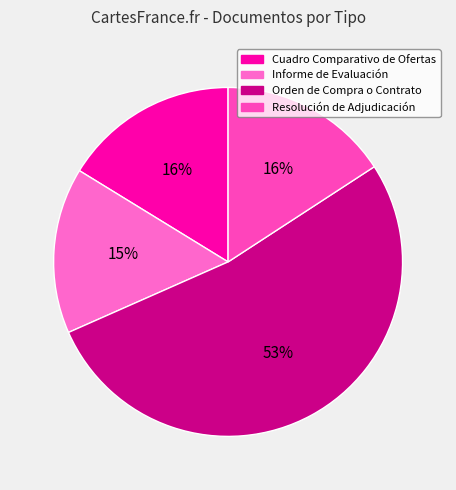

Count the number of slices in the pie.

4